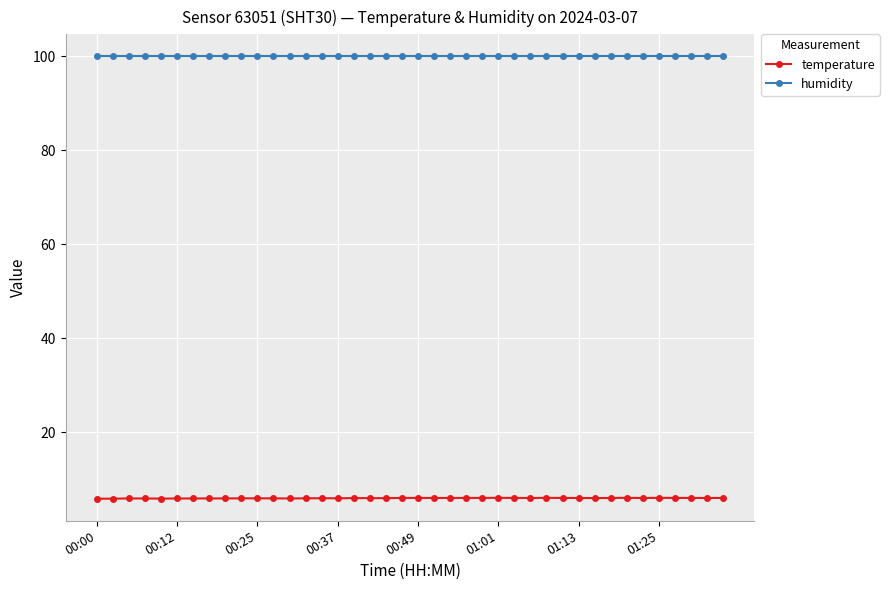

Which series has the widest spread of values?

temperature